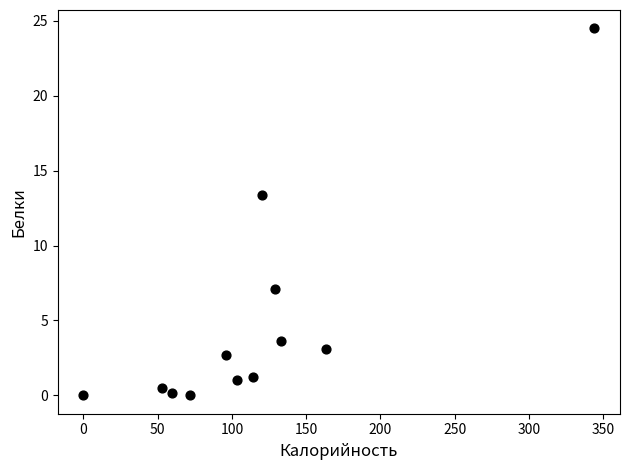

What Y value in the scatter plot is closest to 12?

13.4